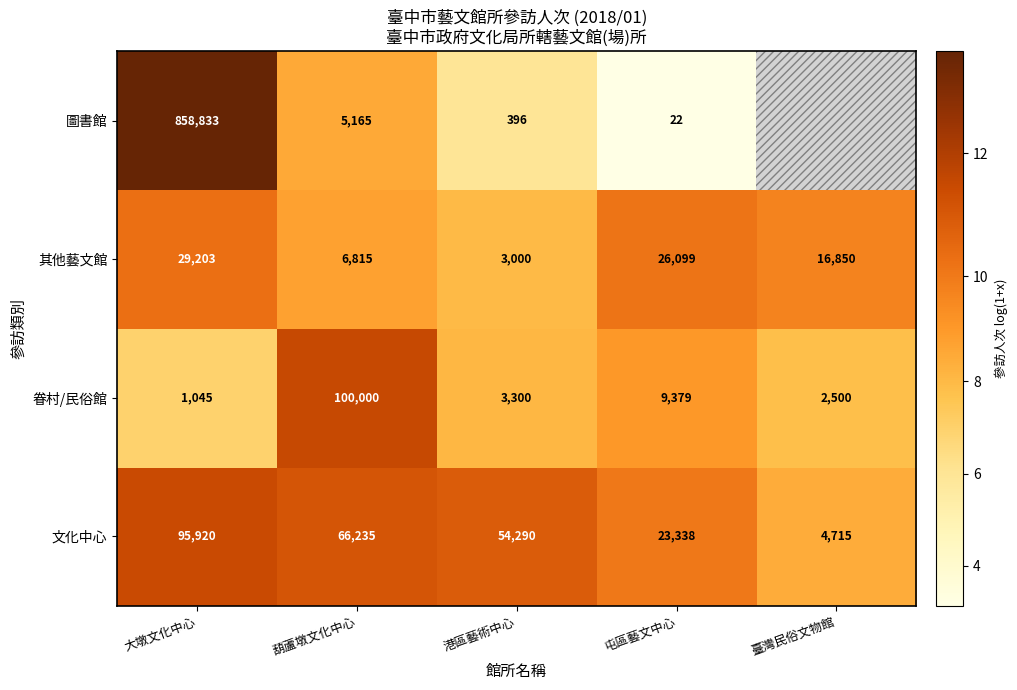

What is the maximum value shown in the chart?

13.7